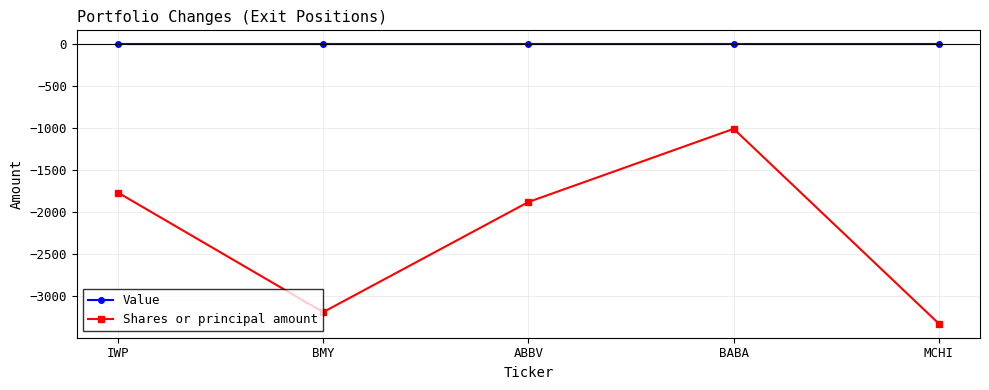

What is the average value of the Shares or principal amount series?

-2232